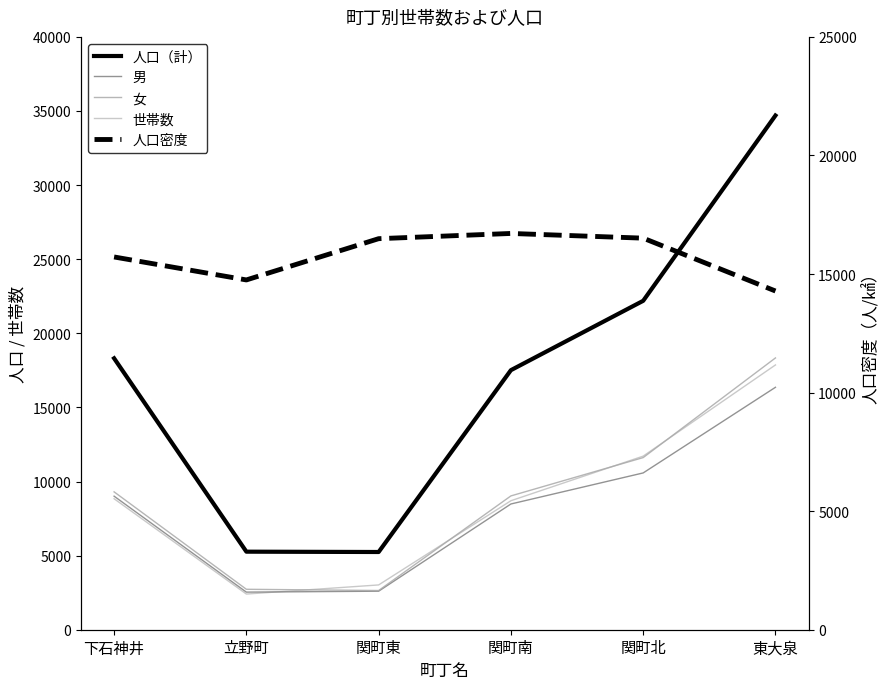

Is it true that 男 equals 10579.0 at 関町北?

True